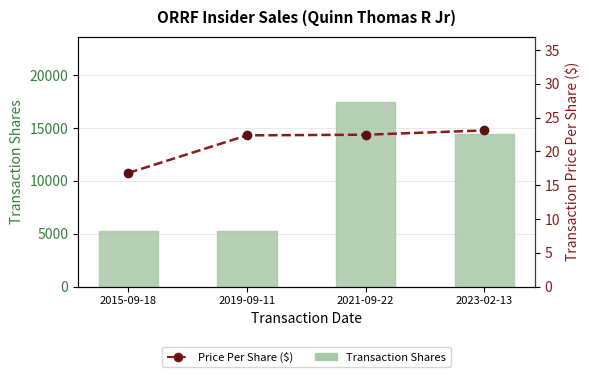

How many values in the Price Per Share ($) series exceed 22?

3